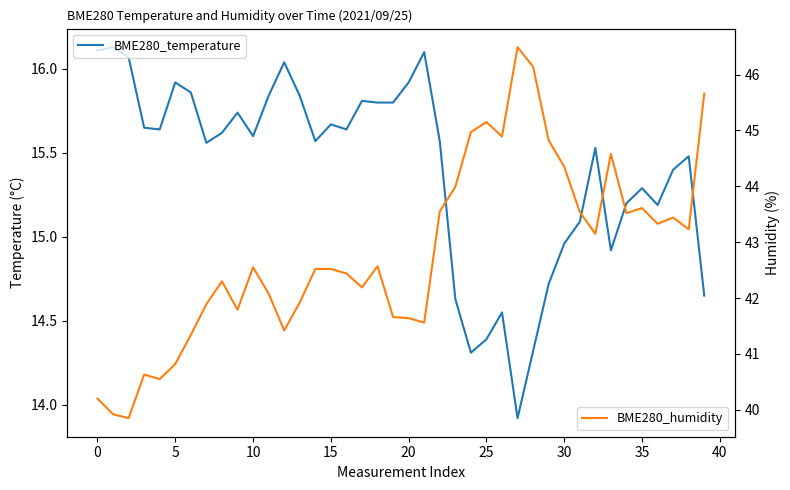

At how many categories does at least one series exceed 18?

40